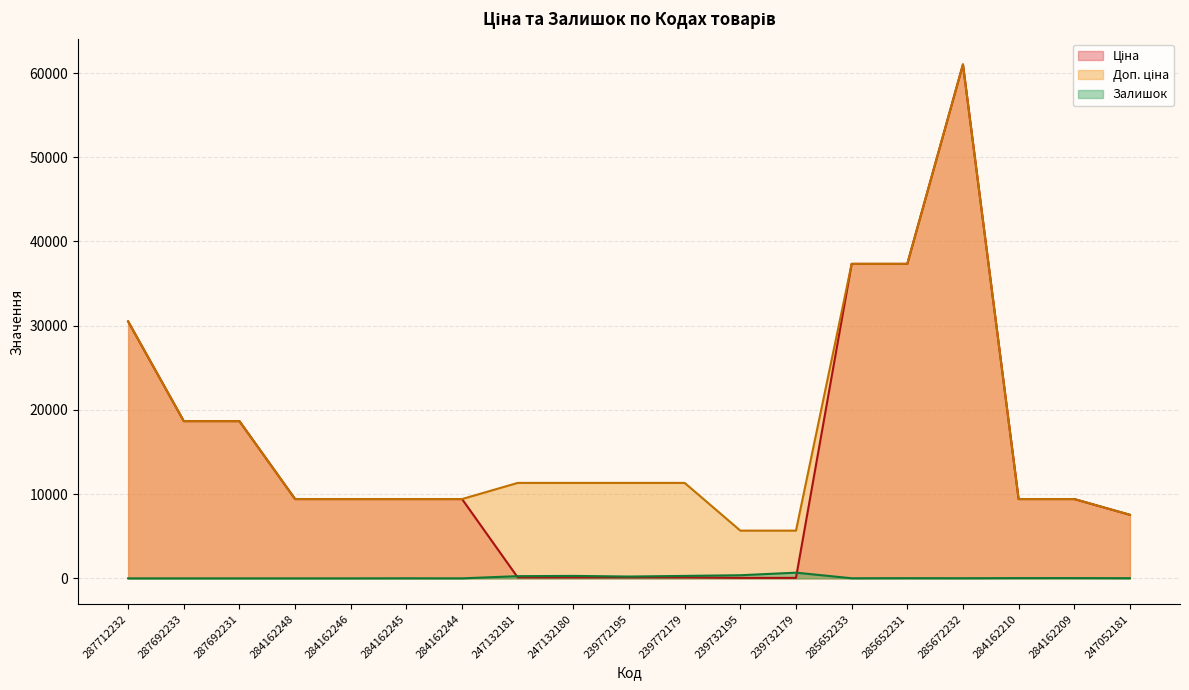

Reading left to right, what are all the values shown in this chart?

Ціна: 287712232=30512.3	287692233=18671.5	287692231=18671.5	284162248=9416.9	284162246=9416.9	284162245=9416.9	284162244=9416.9	247132181=113.3	247132180=113.3	239772195=113.3	239772179=113.3	239732195=56.7	239732179=56.7	285652233=37343.0	285652231=37343.0	285672232=61024.7	284162210=9416.9	284162209=9416.9	247052181=7545.9
Доп. ціна: 287712232=30512.3	287692233=18671.5	287692231=18671.5	284162248=9416.9	284162246=9416.9	284162245=9416.9	284162244=9416.9	247132181=11334.0	247132180=11334.0	239772195=11334.0	239772179=11334.0	239732195=5667.0	239732179=5667.0	285652233=37343.0	285652231=37343.0	285672232=61024.7	284162210=9416.9	284162209=9416.9	247052181=7545.9
Залишок: 287712232=0.0	287692233=0.0	287692231=0.0	284162248=0.0	284162246=0.0	284162245=8.0	284162244=2.0	247132181=260.0	247132180=290.0	239772195=215.0	239772179=290.0	239732195=370.0	239732179=676.0	285652233=12.0	285652231=22.0	285672232=15.0	284162210=32.0	284162209=33.0	247052181=20.0